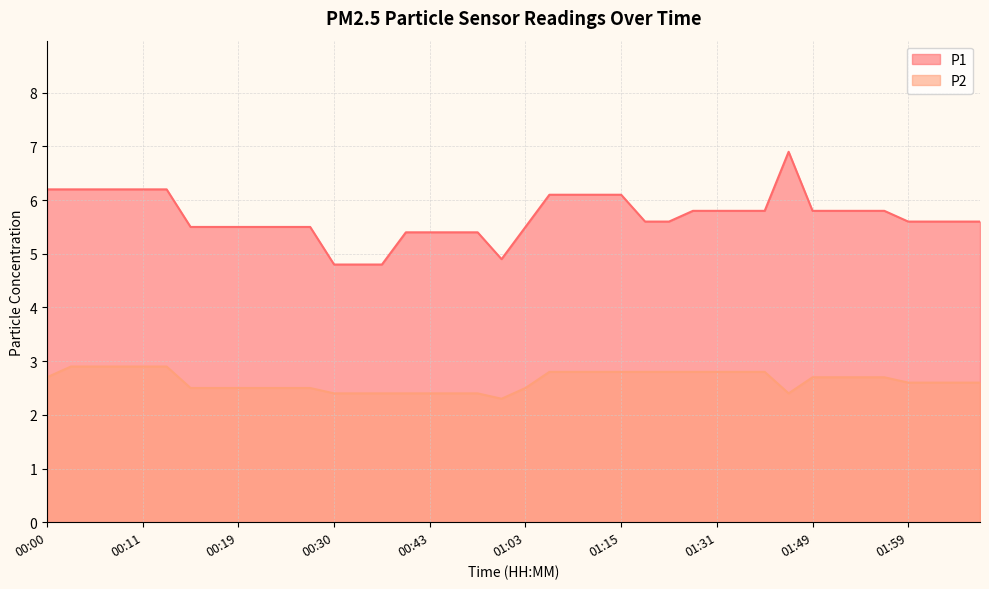

True or false: P2 and P1 intersect in this chart.

False